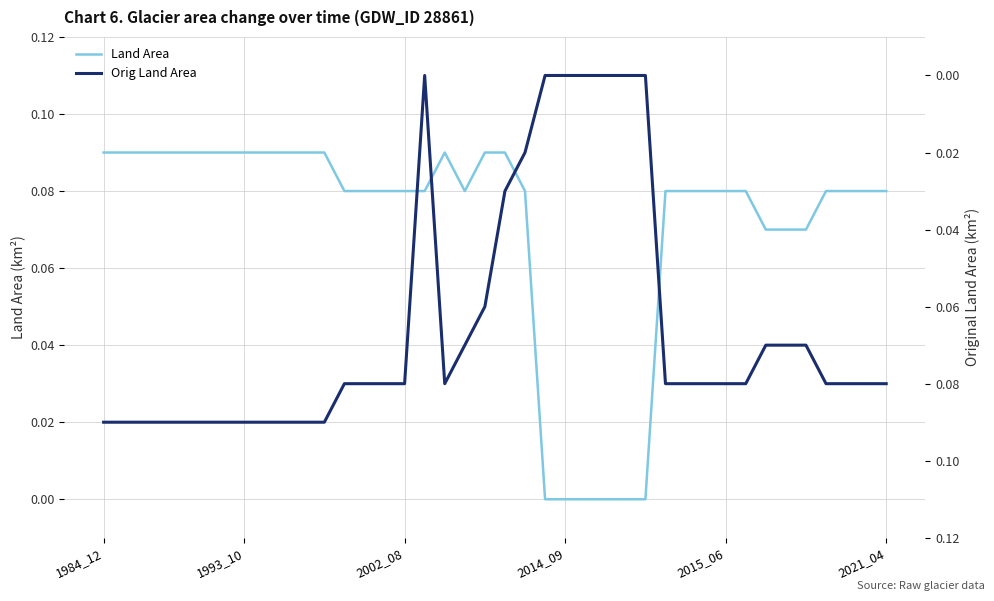

At which category is the sum across all series the highest?

1984_12